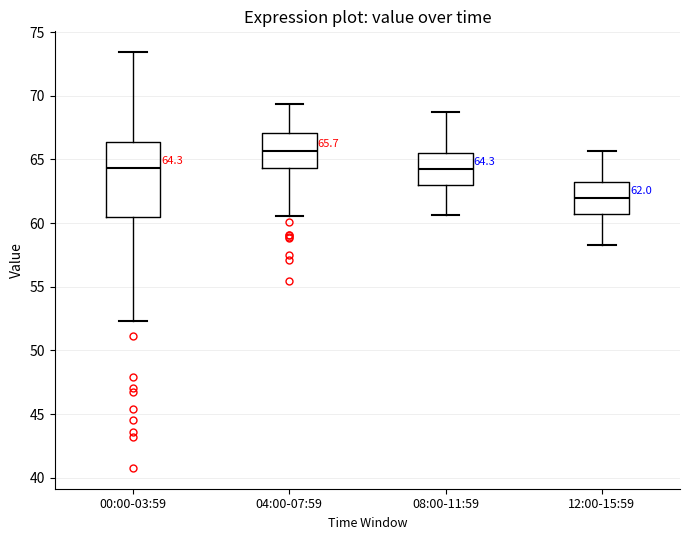

Which box's median line is the lowest?

12:00-15:59